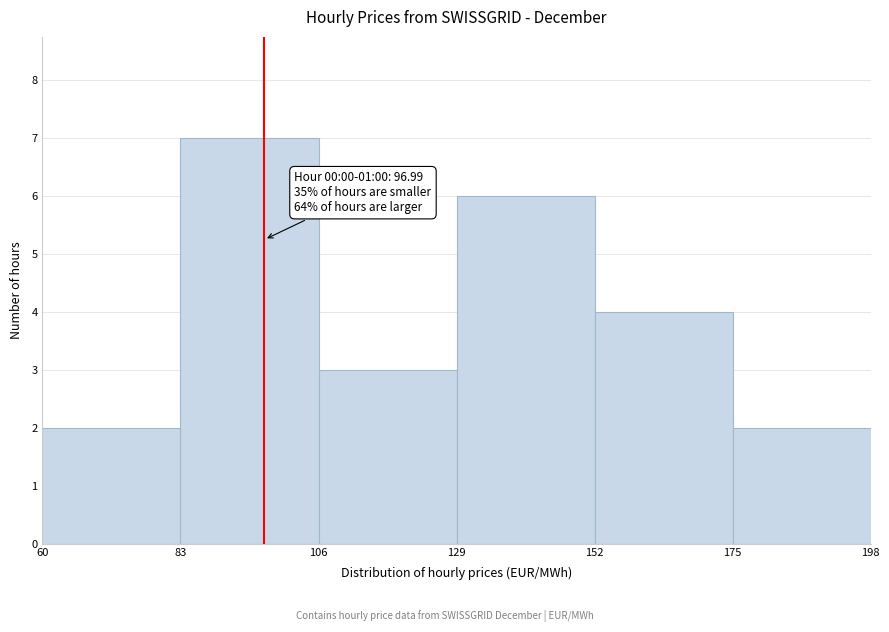

Over which range of the x-axis is the bar tallest?

83 to 106